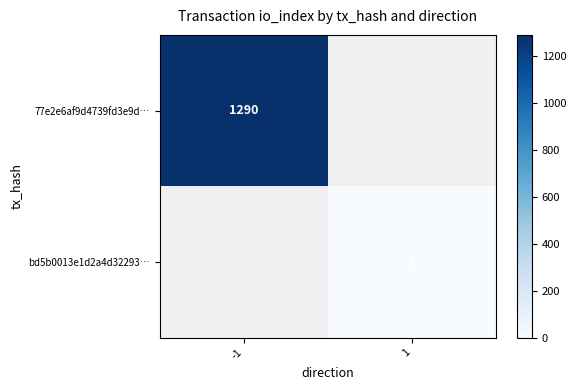

Rank the series at -1 from lowest to highest value.

77e2e6af9d4739fd3e9d…, bd5b0013e1d2a4d32293…